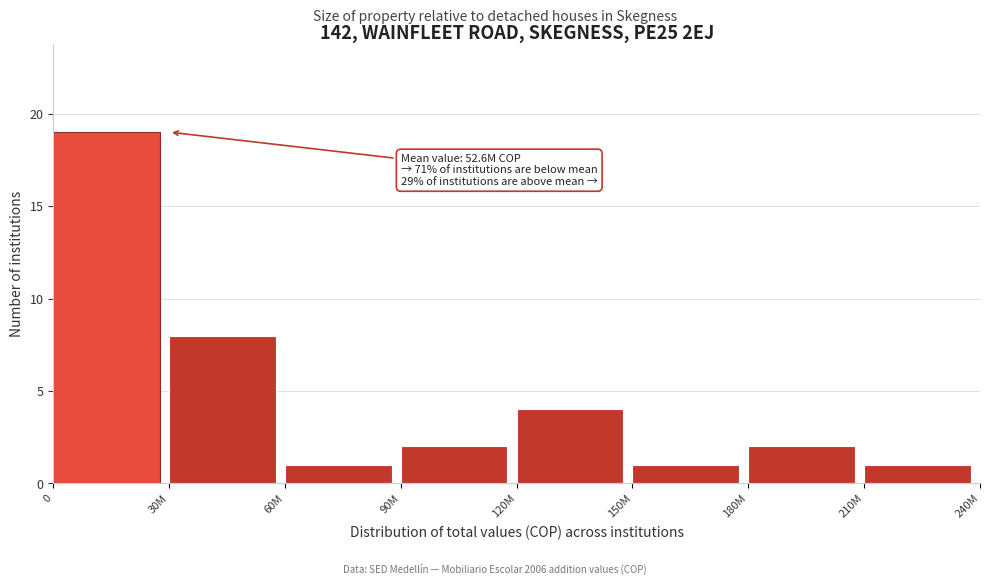

Reading left to right, extract all data points from this chart.

19	8	1	2	4	1	2	1